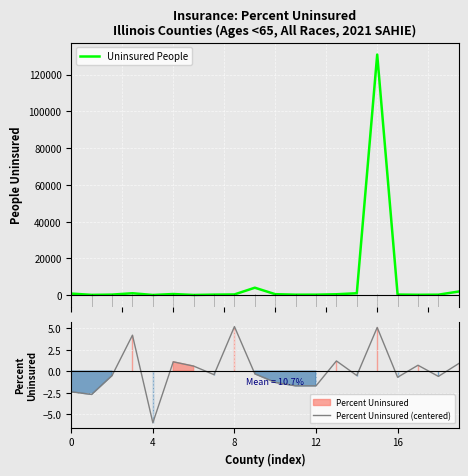

The Percent Uninsured (centered) series shows -2.4 at 0. True or false?

True